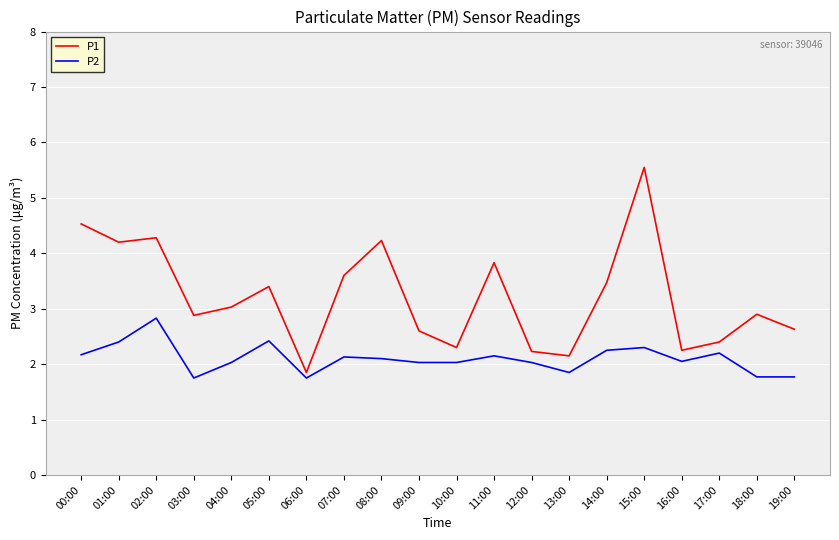

The P1 series shows 2.6 at 19:00. True or false?

True